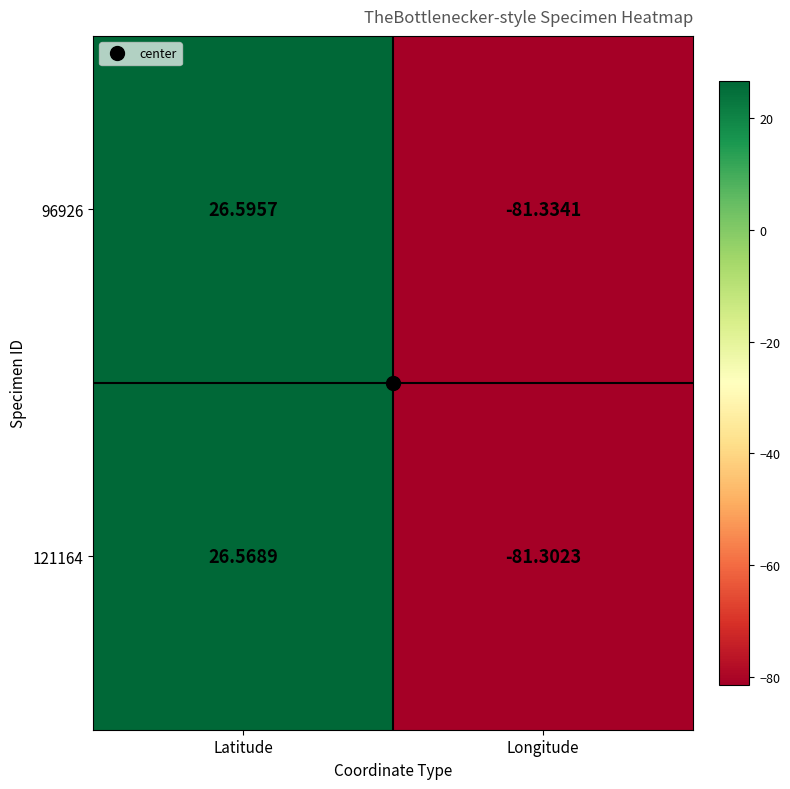

How many negative values does the 96926 series have?

1